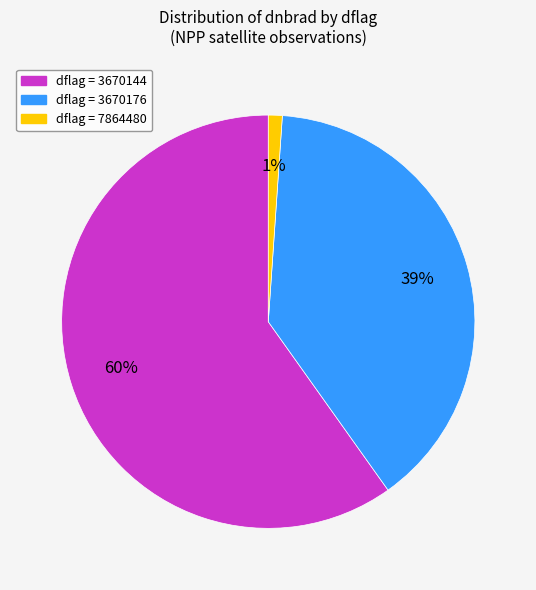

Is there any slice that represents more than half of the pie?

Yes